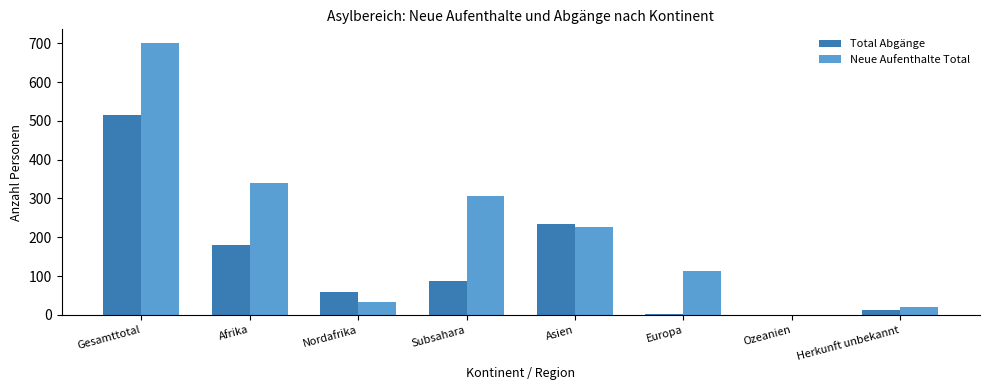

Is the value of Total Abgänge at Subsahara greater than the value of Neue Aufenthalte Total at Afrika?

No